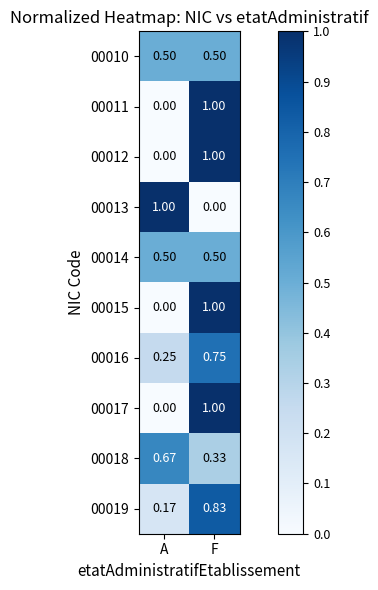

At which category is the sum across all series the highest?

F